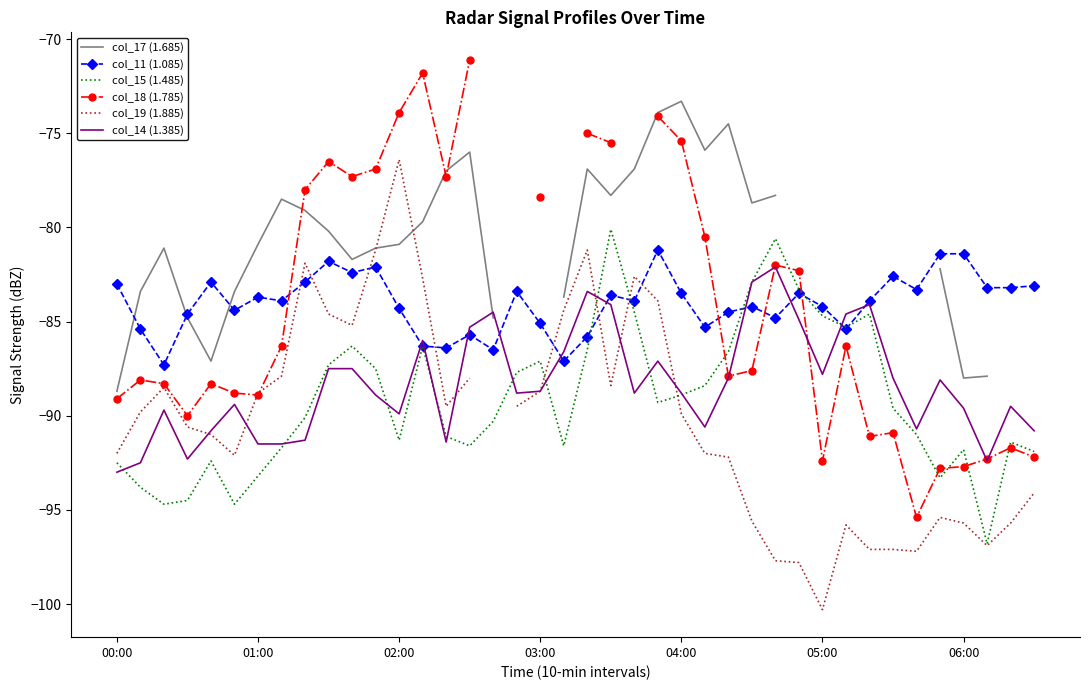

What is the value of the col_19 (1.885) point at the 8th from the left?

-87.9